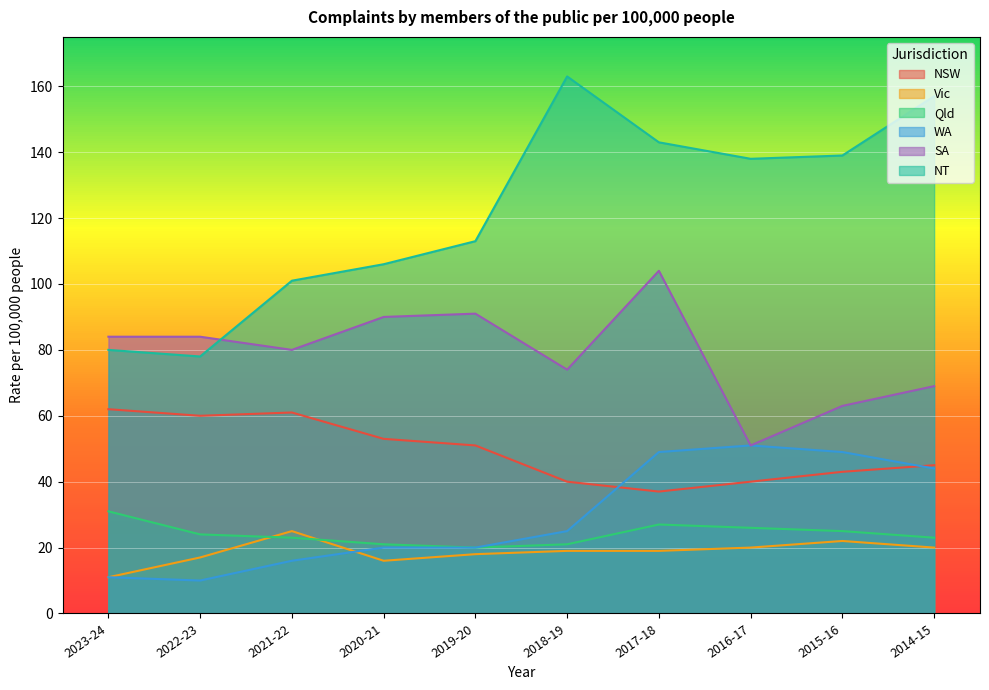

True or false: NSW and Vic cross at least once.

False